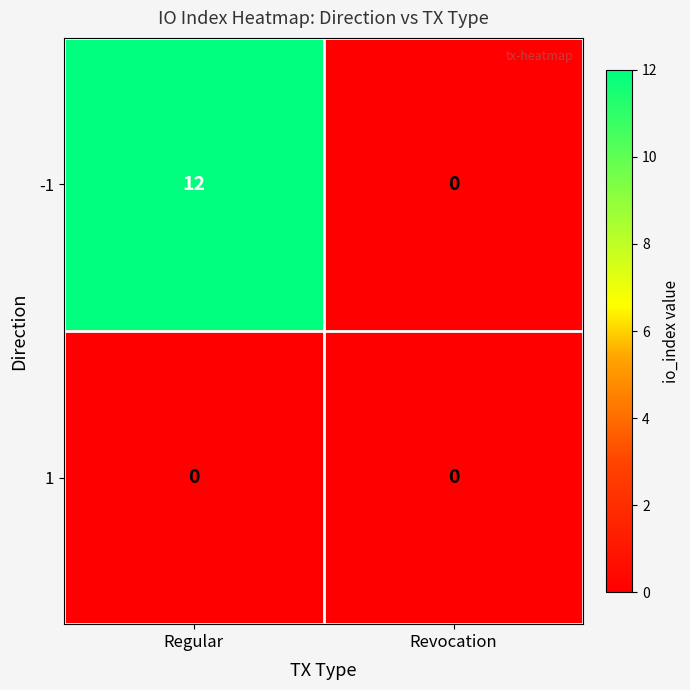

Rank the series by their maximum value, from lowest to highest.

1, -1